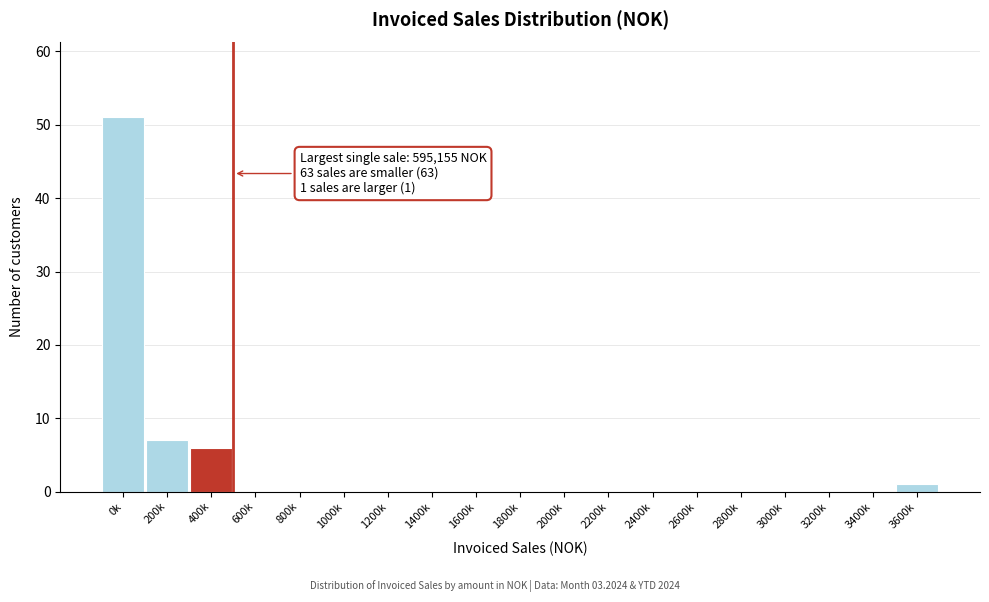

Reading left to right, what are all the values shown in this chart?

0k=51	200k=7	400k=6	600k=0	800k=0	1000k=0	1200k=0	1400k=0	1600k=0	1800k=0	2000k=0	2200k=0	2400k=0	2600k=0	2800k=0	3000k=0	3200k=0	3400k=0	3600k=1